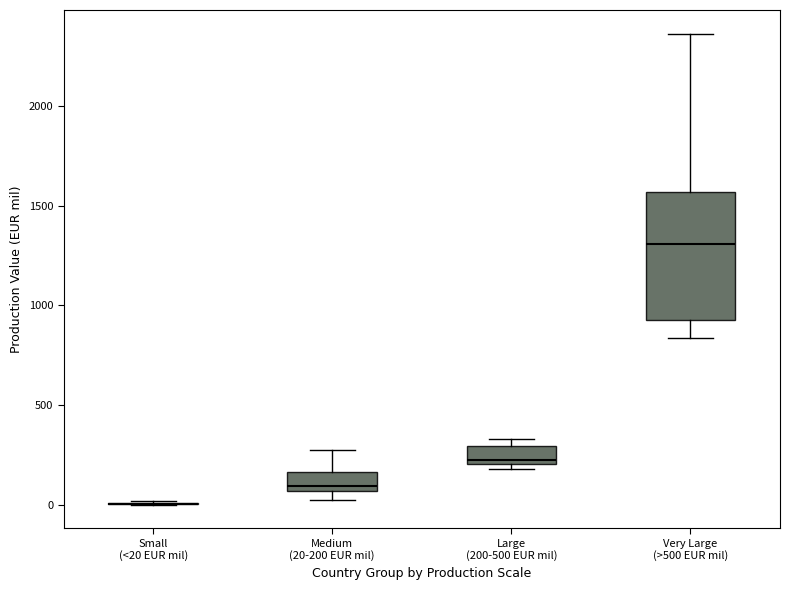

Reading left to right, transcribe this box plot: for each box, give where its median line is, the range the box spans, and where its two whiskers end, as read against the y-axis. The values are not printed on the chart, so give them approximately, as read against the axis.

Small (<20 EUR mil): box collapsed to a line at 0, whiskers 0 to 0
Medium (20-200 EUR mil): median 100, box 50 to 150, whiskers 0 to 250
Large (200-500 EUR mil): median 200 (just above the box's lower edge), box 200 to 300, whiskers 200 (just below the box's lower edge) to 350
Very Large (>500 EUR mil): median 1300, box 950 to 1550, whiskers 850 to 2350